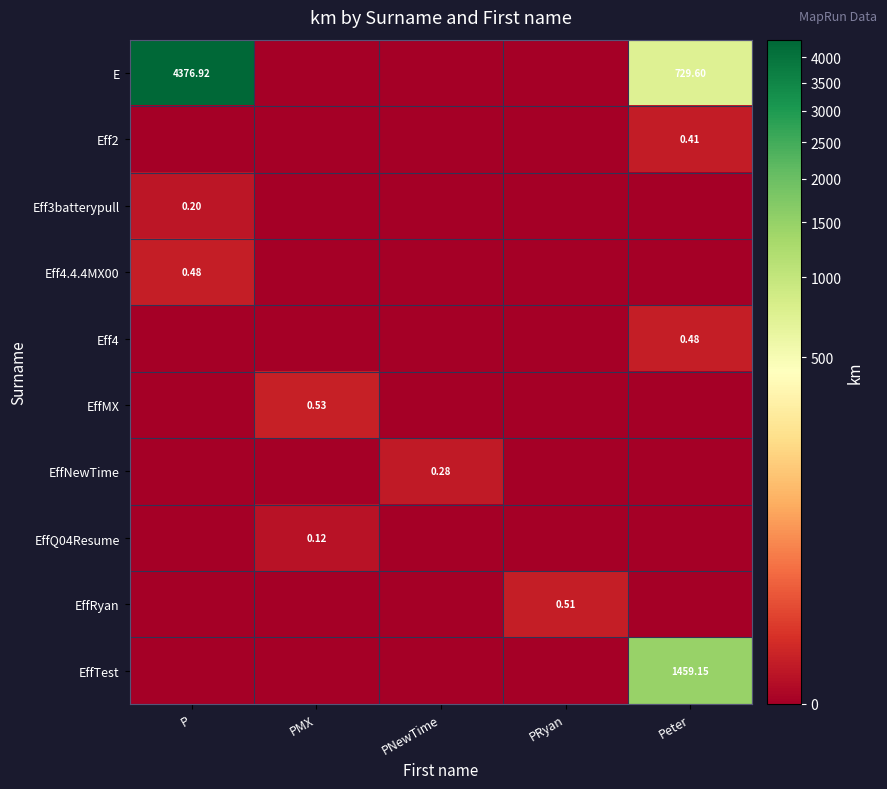

At PNewTime, list the series in order from largest to smallest.

EffNewTime, E, Eff2, Eff3batterypull, Eff4.4.4MX00, Eff4, EffMX, EffQ04Resume, EffRyan, EffTest